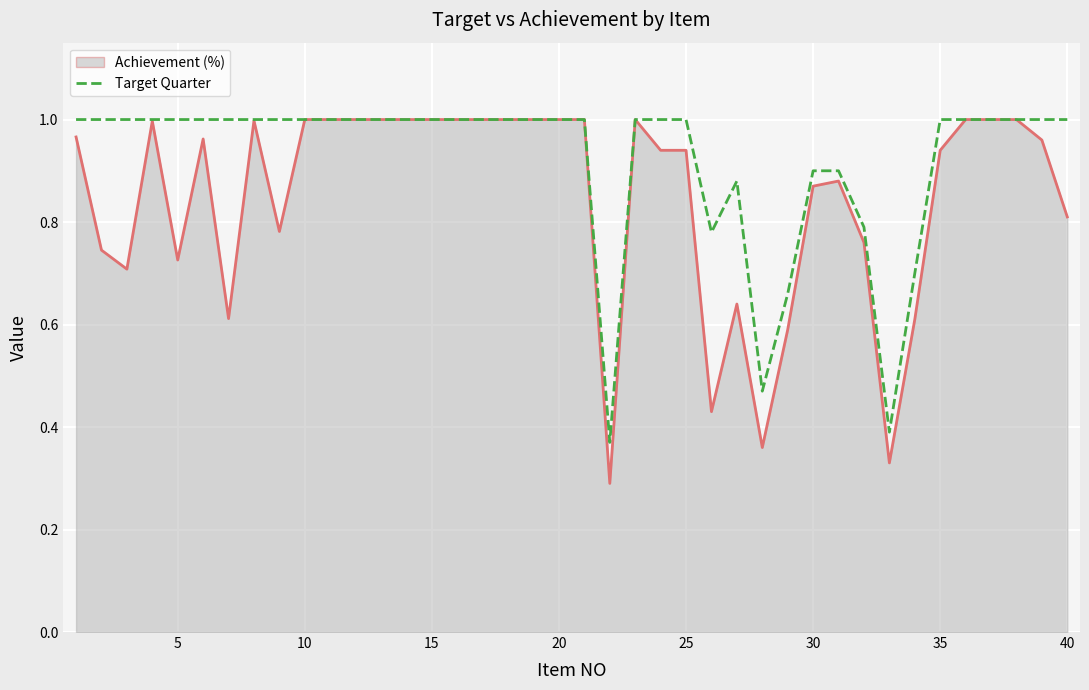

How many Target Quarter values are between 1 and 2?

30